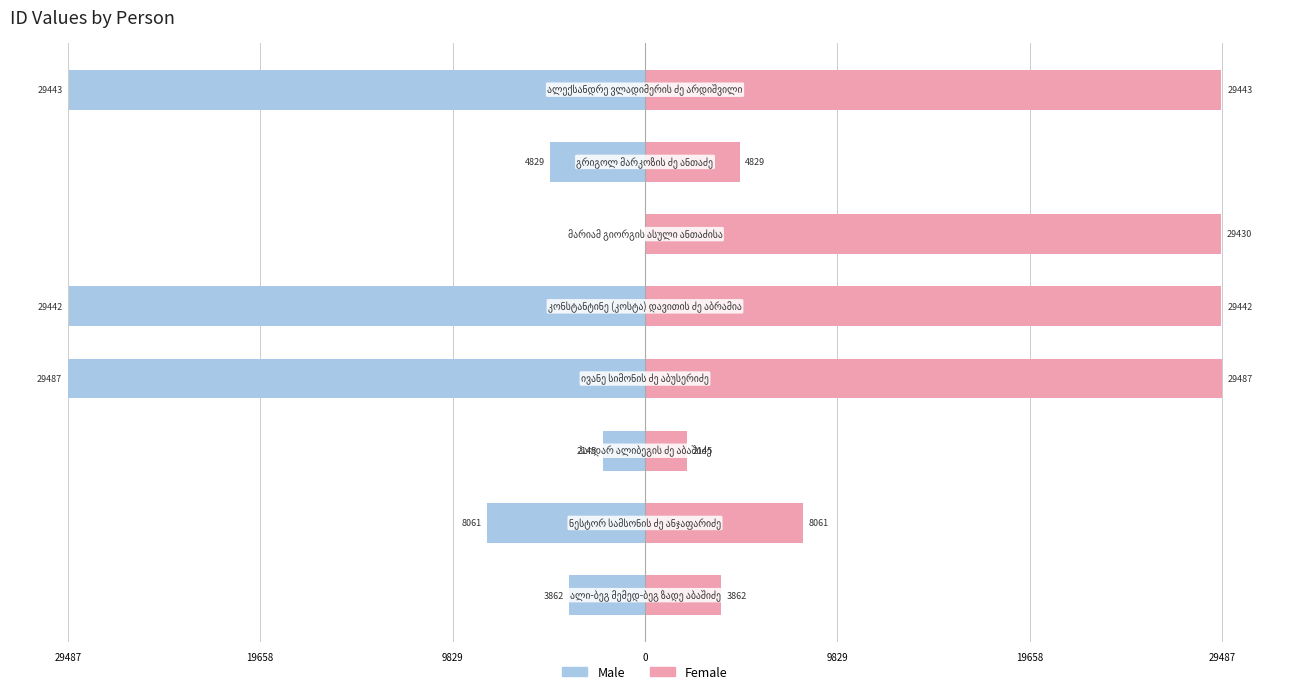

What is the sum of the Male values at 29487 and 0?

-34316